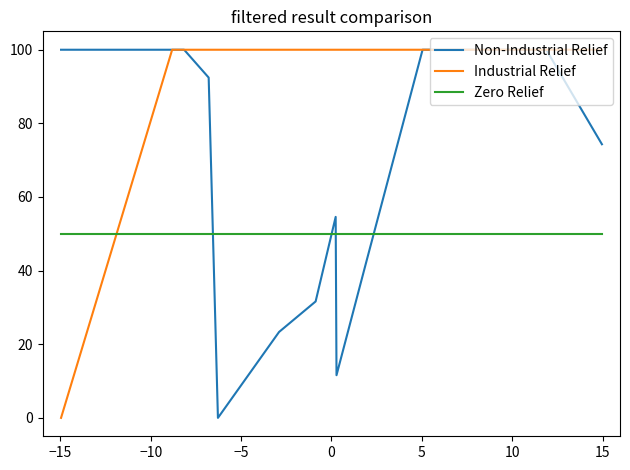

What is the value of the Industrial Relief point at the 22nd from the left?

100.0